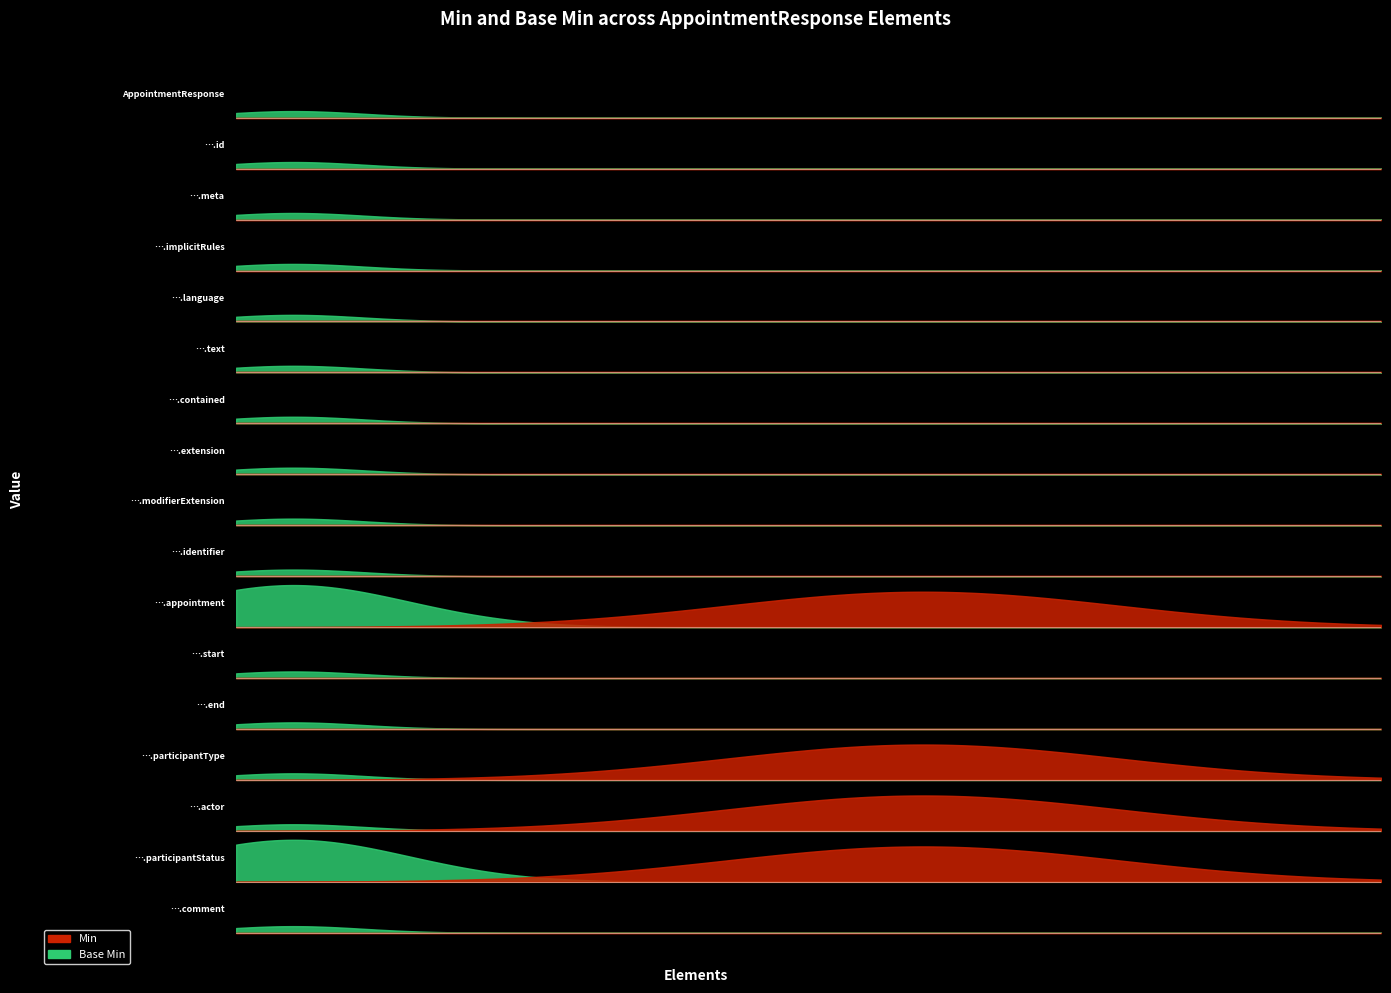

Rank the series by their average value, from lowest to highest.

Base Min, Min